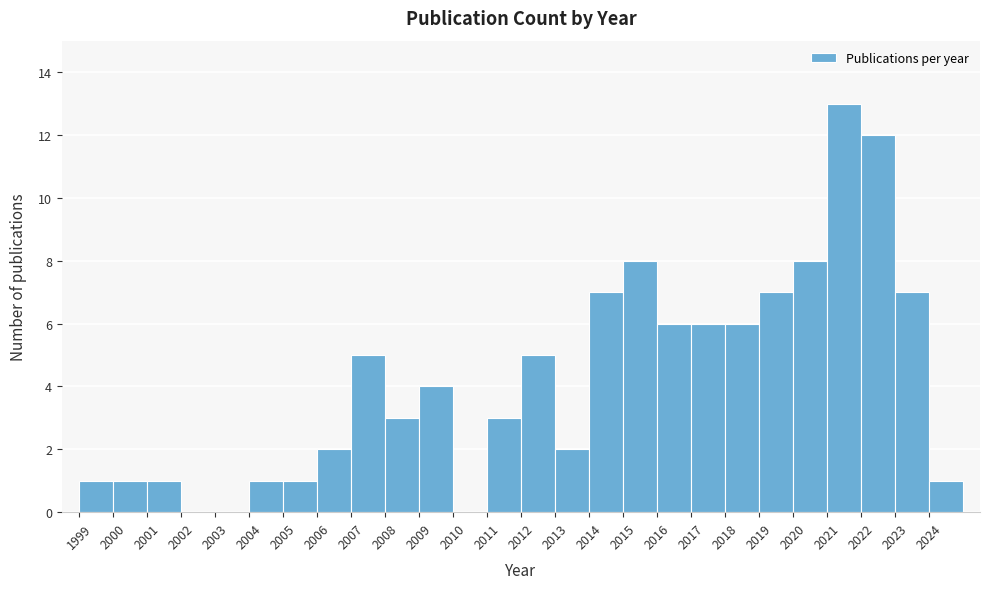

Reading left to right, transcribe this chart: for each bar, give the range it covers on the x-axis and its height. The values are not printed on the chart, so give them approximately, as read against the axis.

1999 to 2000: 1
2000 to 2001: 1
2001 to 2002: 1
2002 to 2003: 0
2003 to 2004: 0
2004 to 2005: 1
2005 to 2006: 1
2006 to 2007: 2
2007 to 2008: 5
2008 to 2009: 3
2009 to 2010: 4
2010 to 2011: 0
2011 to 2012: 3
2012 to 2013: 5
2013 to 2014: 2
2014 to 2015: 7
2015 to 2016: 8
2016 to 2017: 6
2017 to 2018: 6
2018 to 2019: 6
2019 to 2020: 7
2020 to 2021: 8
2021 to 2022: 13
2022 to 2023: 12
2023 to 2024: 7
2024 to 2025: 1